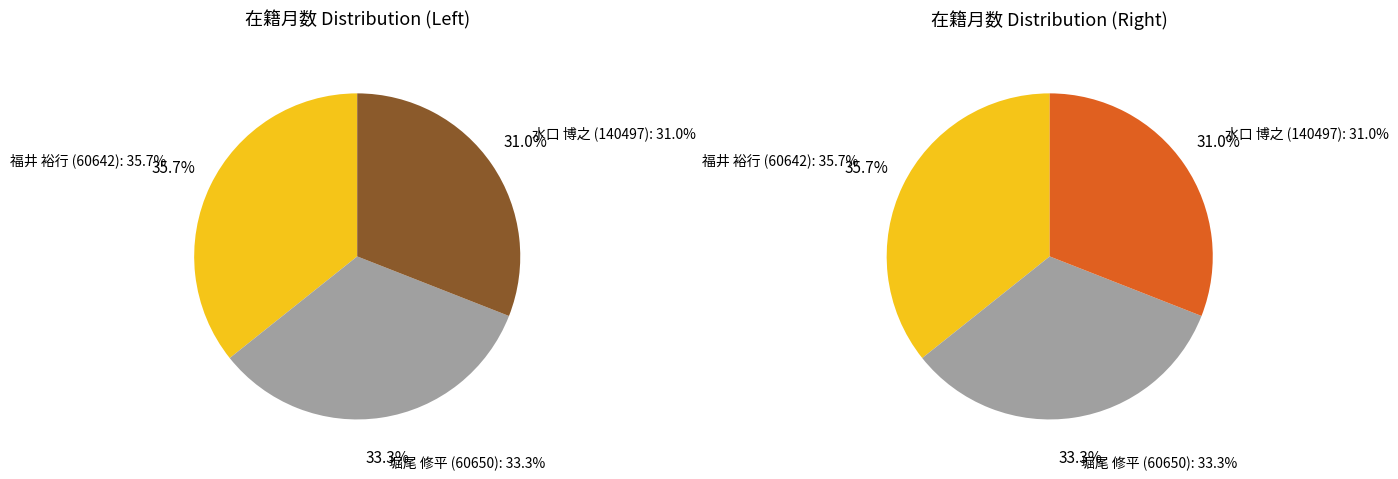

Do 福井 裕行 (60642) and 水口 博之 (140497) together represent more than half of the pie?

Yes